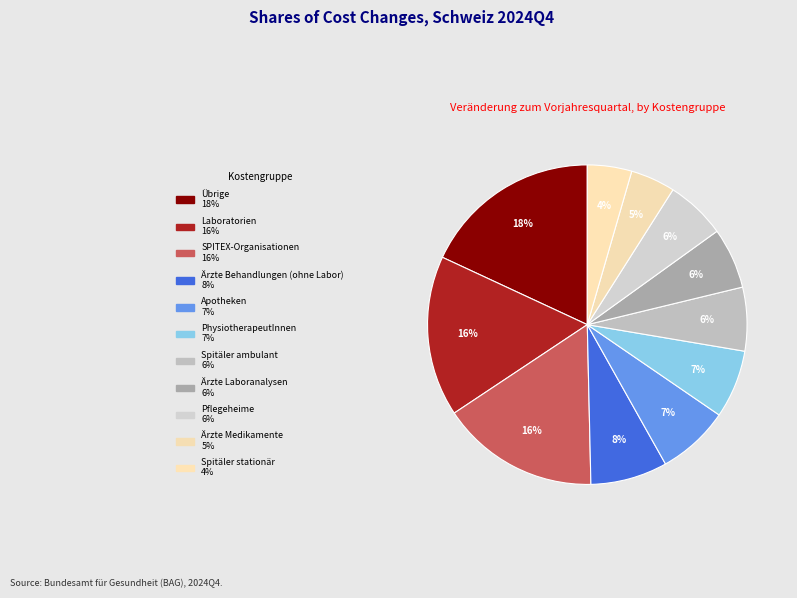

To the nearest percent, what portion does PhysiotherapeutInnen represent?

7%